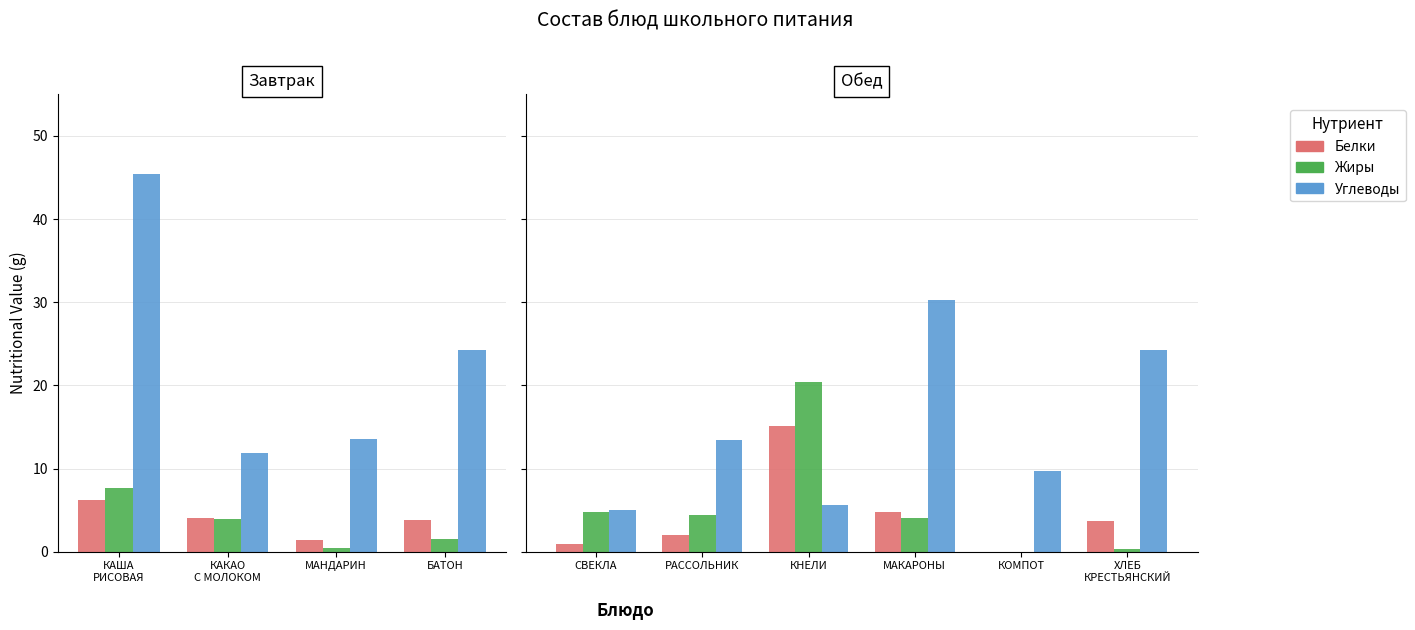

What are all the series names shown in the legend?

Белки, Жиры, Углеводы